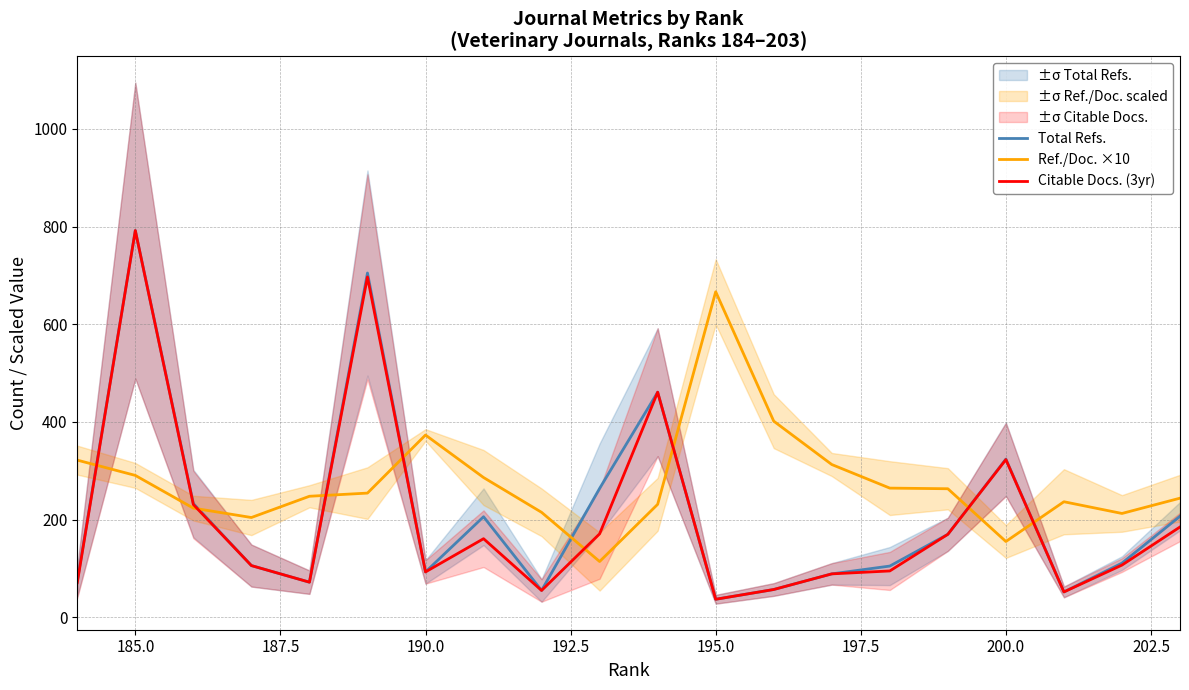

The value of Citable Docs. (3yr) at 185.0 is 214.8. True or false?

False